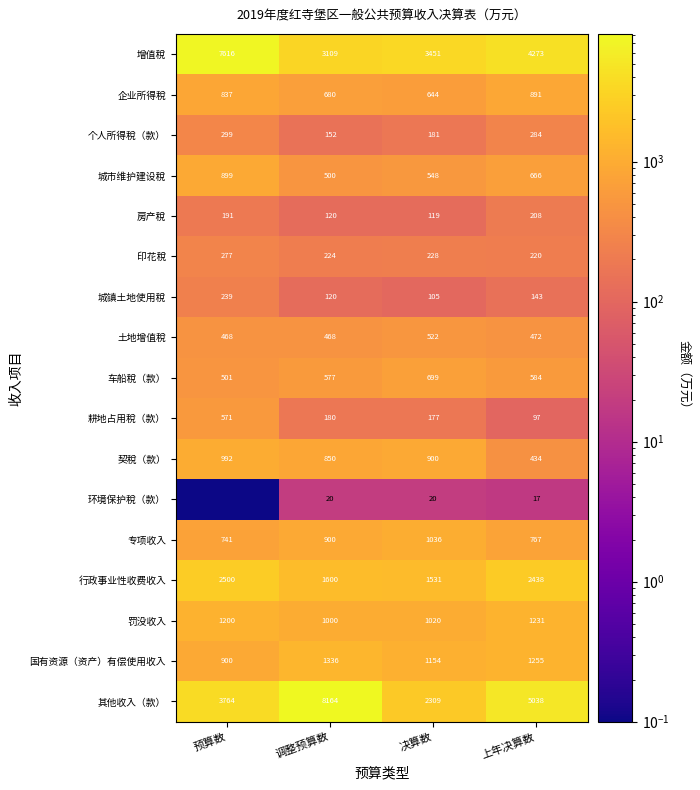

What is the total value across all series at 决算数?

14644.0